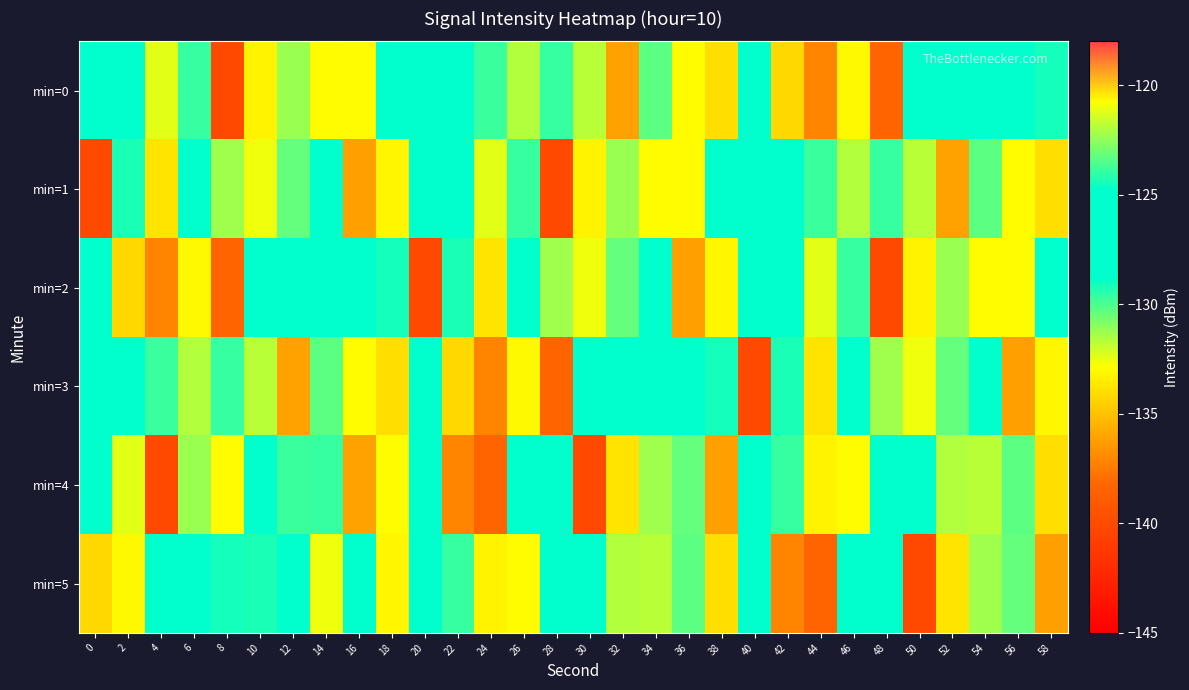

Reading left to right, transcribe all the data shown in this chart.

min=0: 0=-128.4	2=-127.8	4=-132.4	6=-129.6	8=-140.1	10=-133.3	12=-131.2	14=-133.0	16=-120.7	18=-125.1	20=-126.0	22=-128.1	24=-123.9	26=-121.9	28=-129.6	30=-121.8	32=-136.1	34=-123.3	36=-133.0	38=-134.0	40=-126.1	42=-134.2	44=-137.1	46=-133.0	48=-138.3	50=-128.7	52=-125.6	54=-128.4	56=-128.6	58=-129.2
min=1: 0=-140.2	2=-129.2	4=-133.8	6=-127.2	8=-131.3	10=-132.6	12=-130.4	14=-126.8	16=-136.2	18=-133.1	20=-128.4	22=-127.8	24=-132.4	26=-129.6	28=-140.1	30=-133.3	32=-131.2	34=-133.0	36=-120.7	38=-125.1	40=-126.0	42=-128.1	44=-123.9	46=-121.9	48=-129.6	50=-121.8	52=-136.1	54=-123.3	56=-133.0	58=-134.0
min=2: 0=-126.1	2=-134.2	4=-137.1	6=-133.0	8=-138.3	10=-128.7	12=-125.6	14=-128.4	16=-128.6	18=-129.2	20=-140.2	22=-129.2	24=-133.8	26=-127.2	28=-131.3	30=-132.6	32=-130.4	34=-126.8	36=-136.2	38=-133.1	40=-128.4	42=-127.8	44=-132.4	46=-129.6	48=-140.1	50=-133.3	52=-131.2	54=-133.0	56=-120.7	58=-125.1
min=3: 0=-126.0	2=-128.1	4=-123.9	6=-121.9	8=-129.6	10=-121.8	12=-136.1	14=-123.3	16=-133.0	18=-134.0	20=-126.1	22=-134.2	24=-137.1	26=-133.0	28=-138.3	30=-128.7	32=-125.6	34=-128.4	36=-128.6	38=-129.2	40=-140.2	42=-129.2	44=-133.8	46=-127.2	48=-131.3	50=-132.6	52=-130.4	54=-126.8	56=-136.2	58=-133.1
min=4: 0=-128.4	2=-132.4	4=-140.1	6=-131.2	8=-120.7	10=-126.0	12=-123.9	14=-129.6	16=-136.1	18=-133.0	20=-126.1	22=-137.1	24=-138.3	26=-125.6	28=-128.6	30=-140.2	32=-133.8	34=-131.3	36=-130.4	38=-136.2	40=-127.8	42=-129.6	44=-133.3	46=-133.0	48=-125.1	50=-128.1	52=-121.9	54=-121.8	56=-123.3	58=-134.0
min=5: 0=-134.2	2=-133.0	4=-128.7	6=-128.4	8=-129.2	10=-129.2	12=-127.2	14=-132.6	16=-126.8	18=-133.1	20=-127.8	22=-129.6	24=-133.3	26=-133.0	28=-125.1	30=-128.1	32=-121.9	34=-121.8	36=-123.3	38=-134.0	40=-126.1	42=-137.1	44=-138.3	46=-125.6	48=-128.6	50=-140.2	52=-133.8	54=-131.3	56=-130.4	58=-136.2